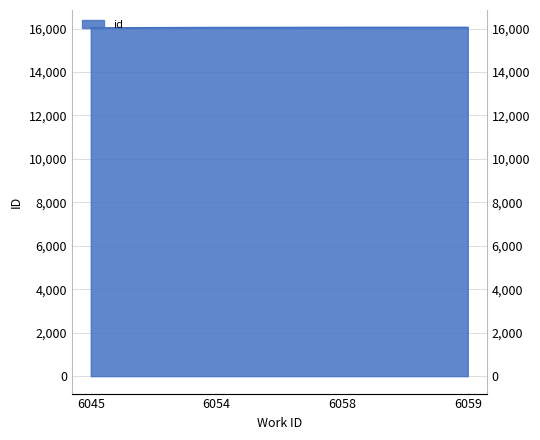

Does the chart display data point markers on the line(s)?

No